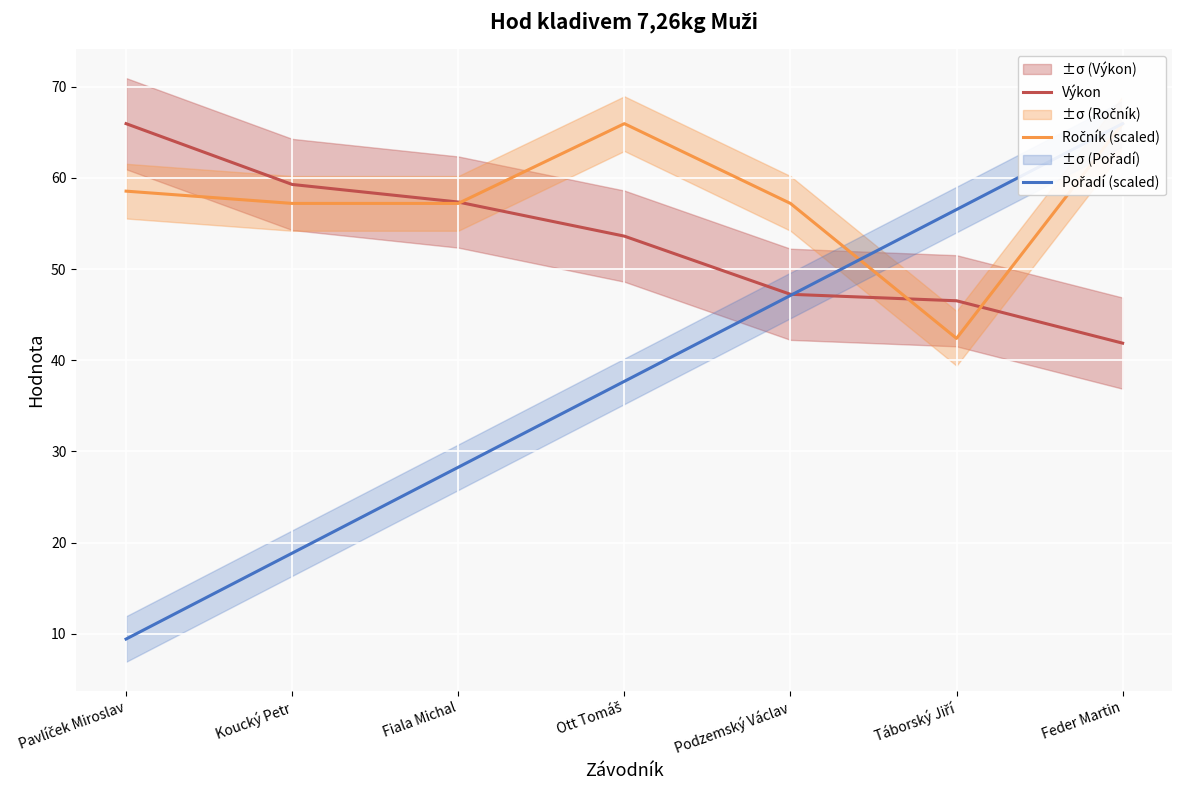

At which category does the chart reach its peak across all series?

Pavlíček Miroslav